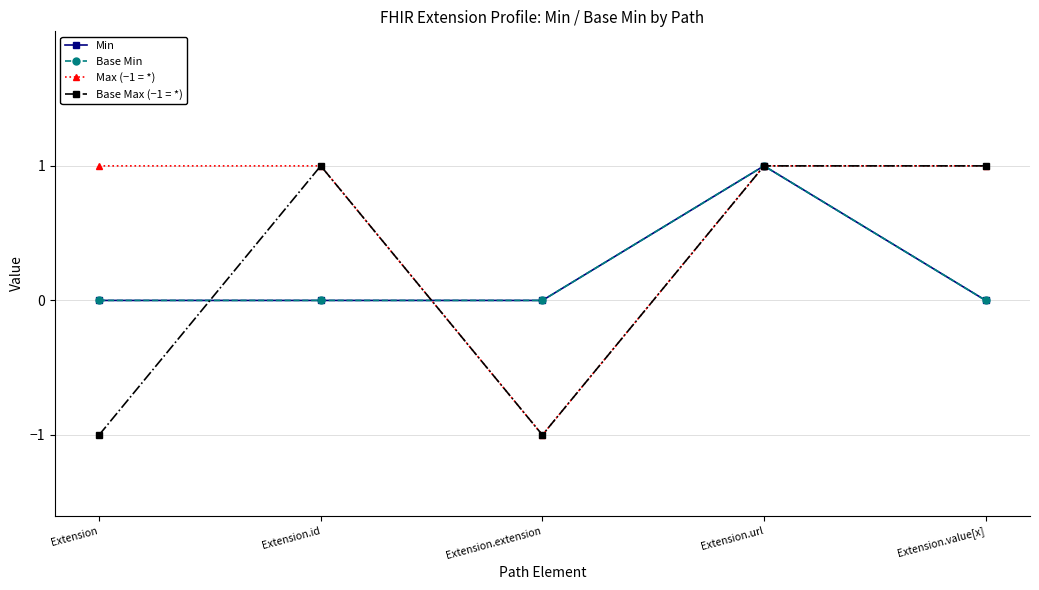

What is the label of the 4th point from the right?

Extension.id